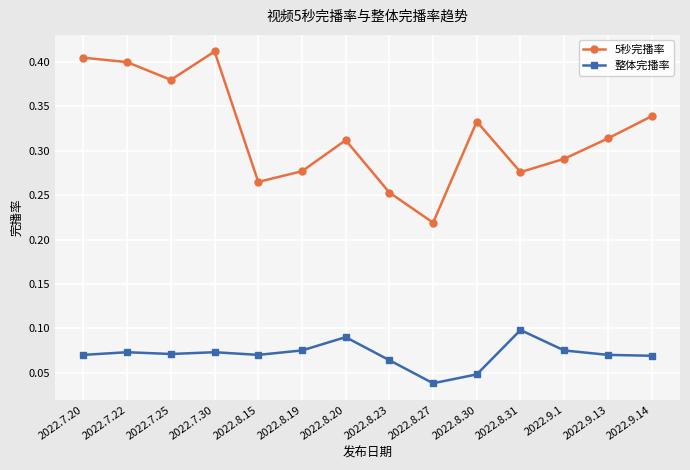

What is the sum of the 5秒完播率 values at 2022.8.19 and 2022.7.20?

0.7